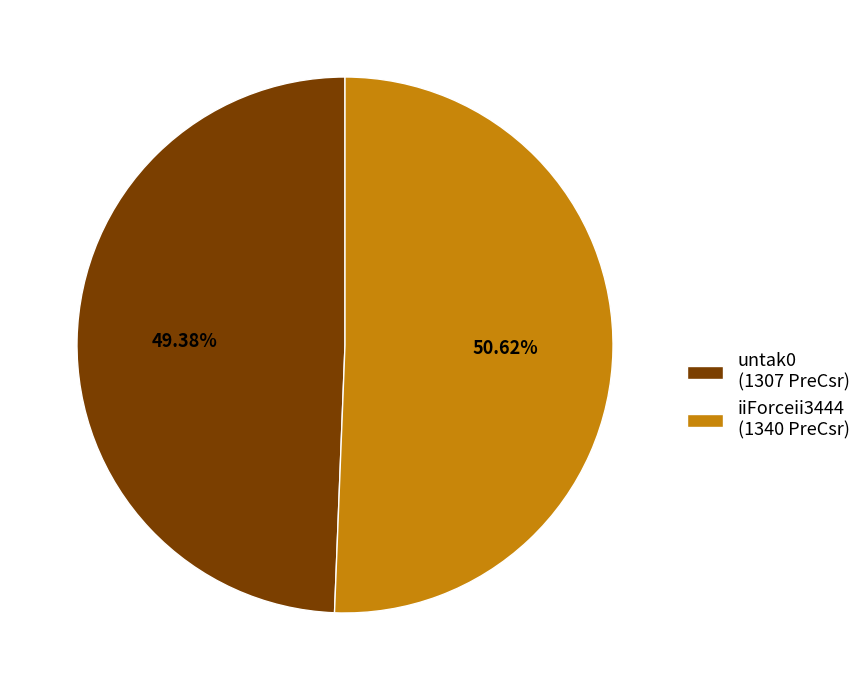

Rank the categories by value from highest to lowest.

iiForceii3444, untak0